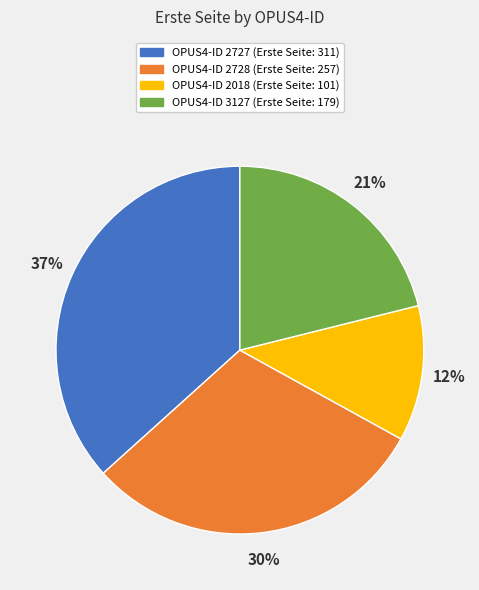

How many segments does this pie chart have?

4